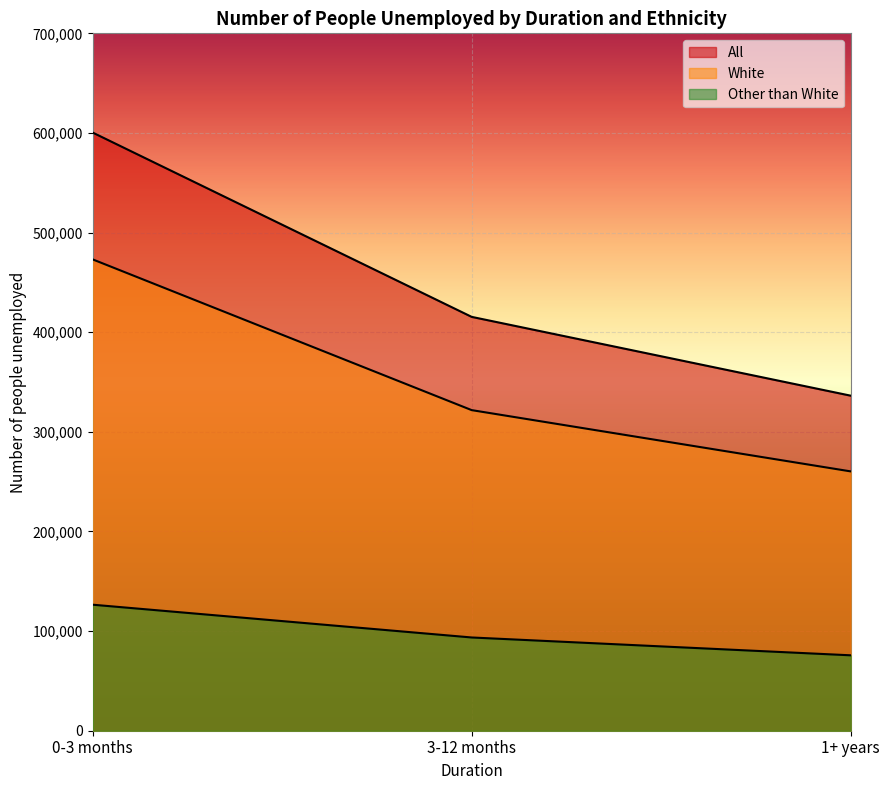

List the series in order of their peak value, highest first.

All, White, Other than White